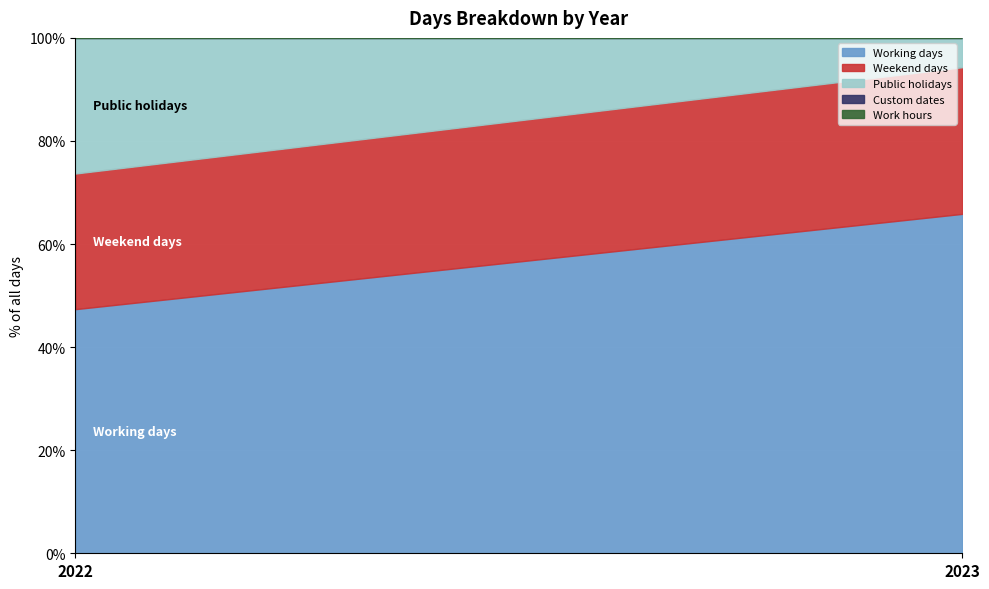

Does the chart display data point markers on the line(s)?

No